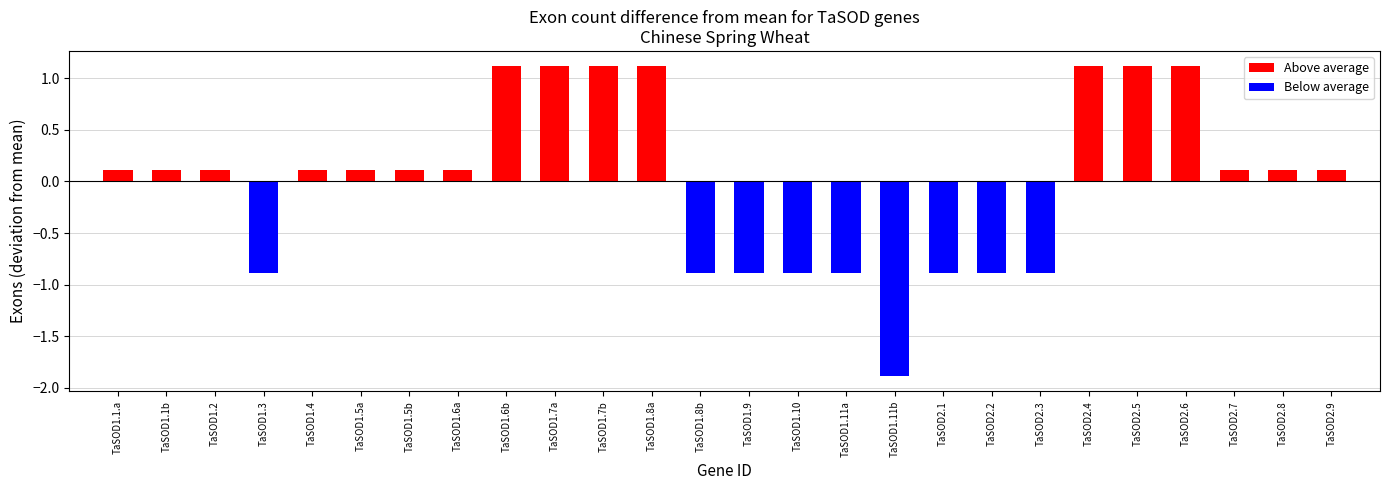

How many bars are there in total?

26